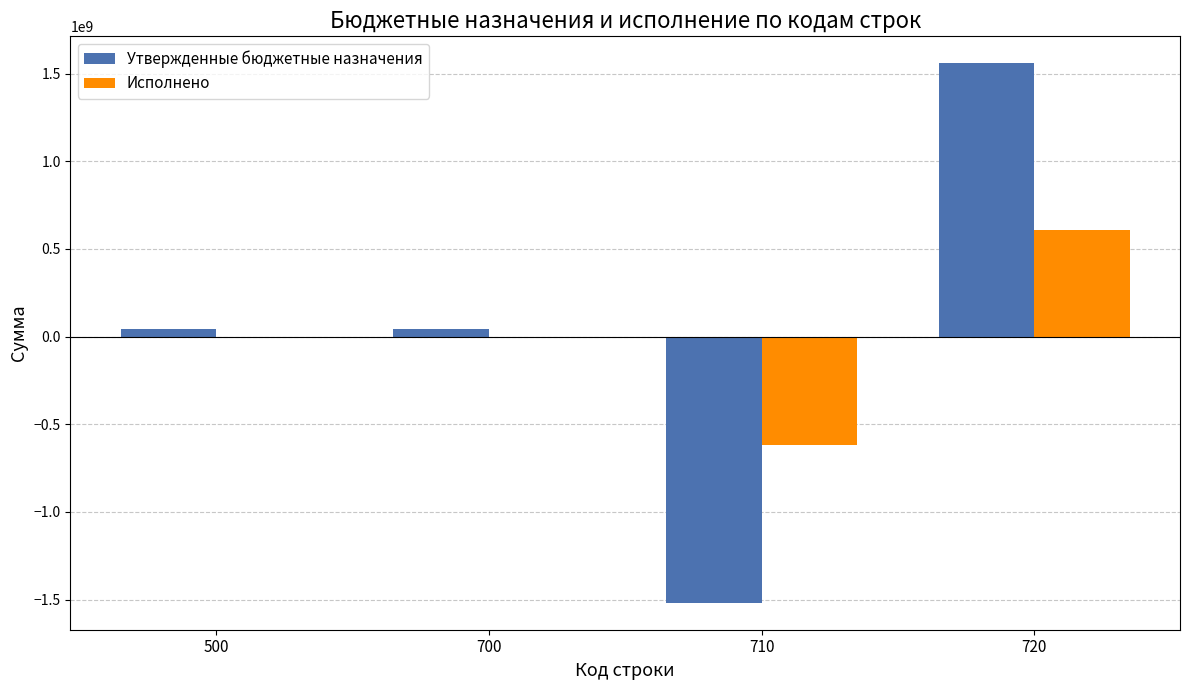

The value of Утвержденные бюджетные назначения at 710 is -2253481511.8. True or false?

False